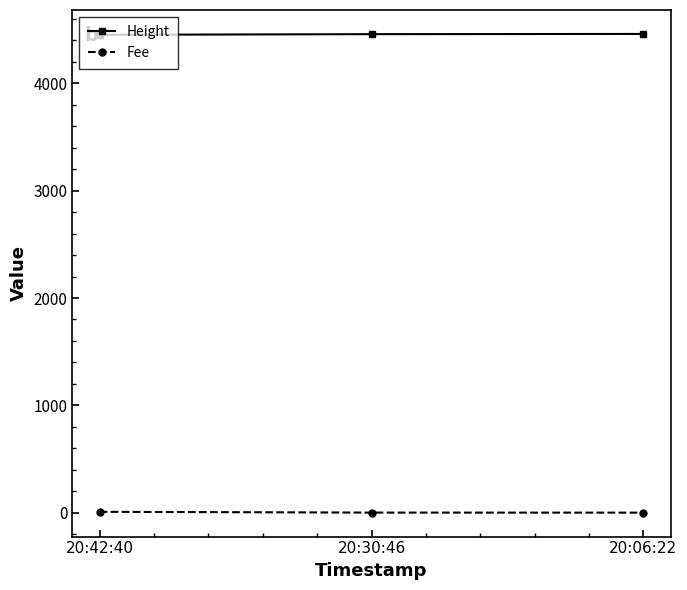

What are all the series names shown in the legend?

Height, Fee